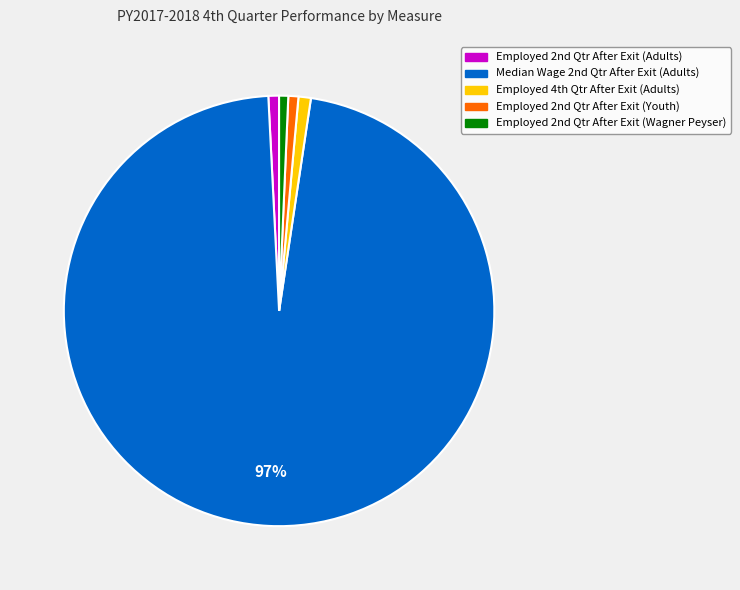

To the nearest percent, what is the average slice percentage?

20%